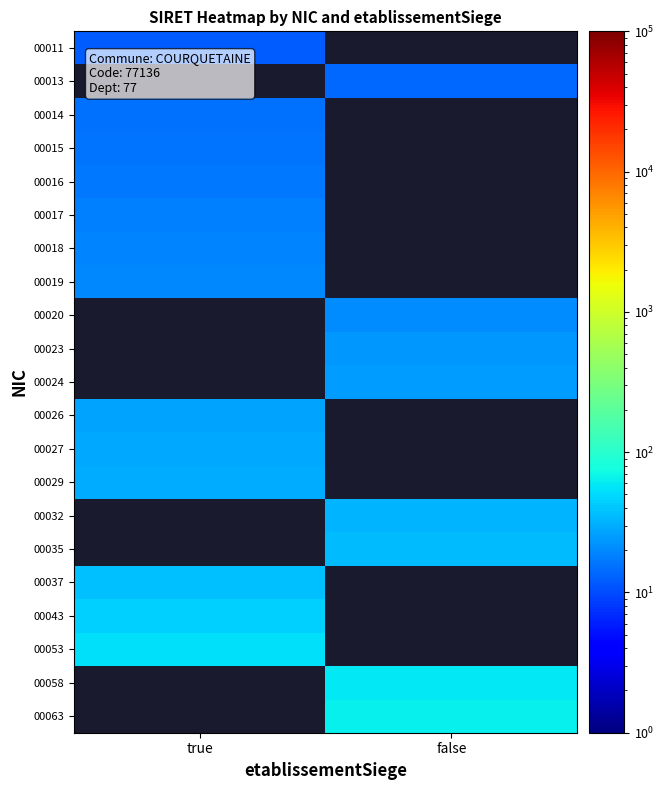

At which category is the sum across all series the highest?

true